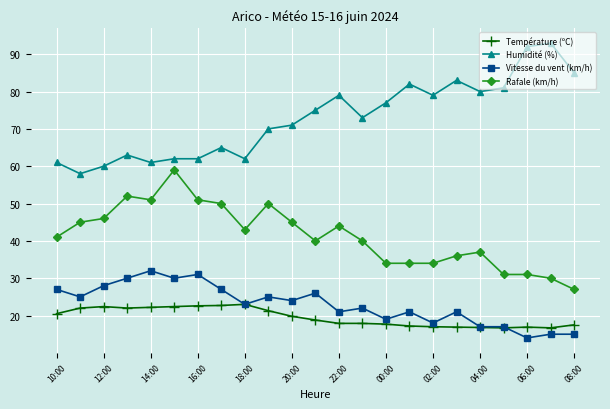

What are all the series names shown in the legend?

Température (ºC), Humidité (%), Vitesse du vent (km/h), Rafale (km/h)